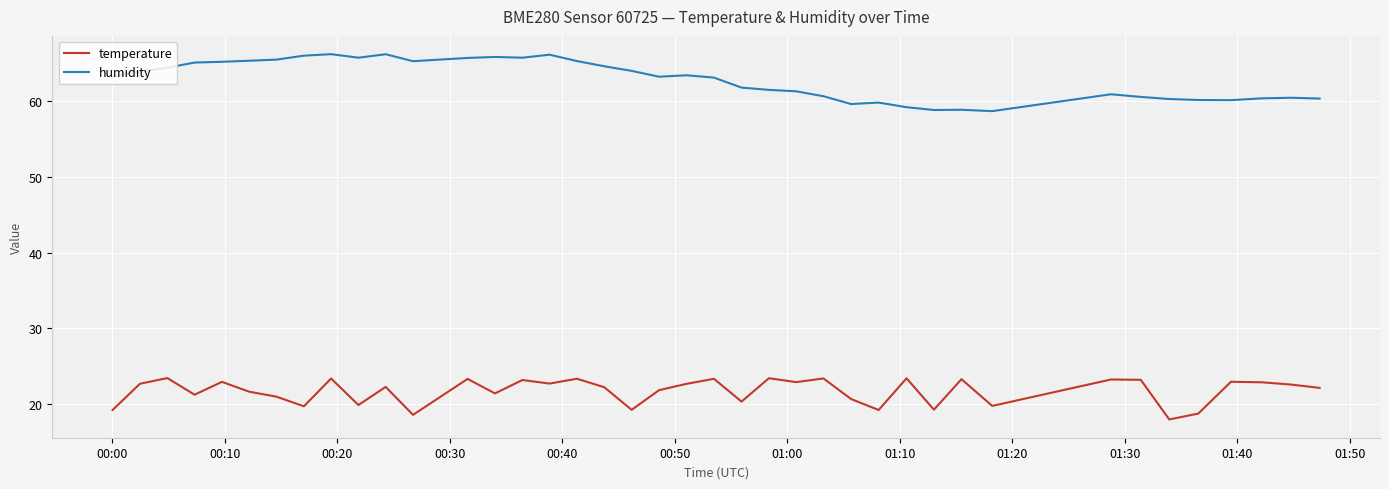

What is the difference between the maximum and minimum values in the humidity series?

7.5